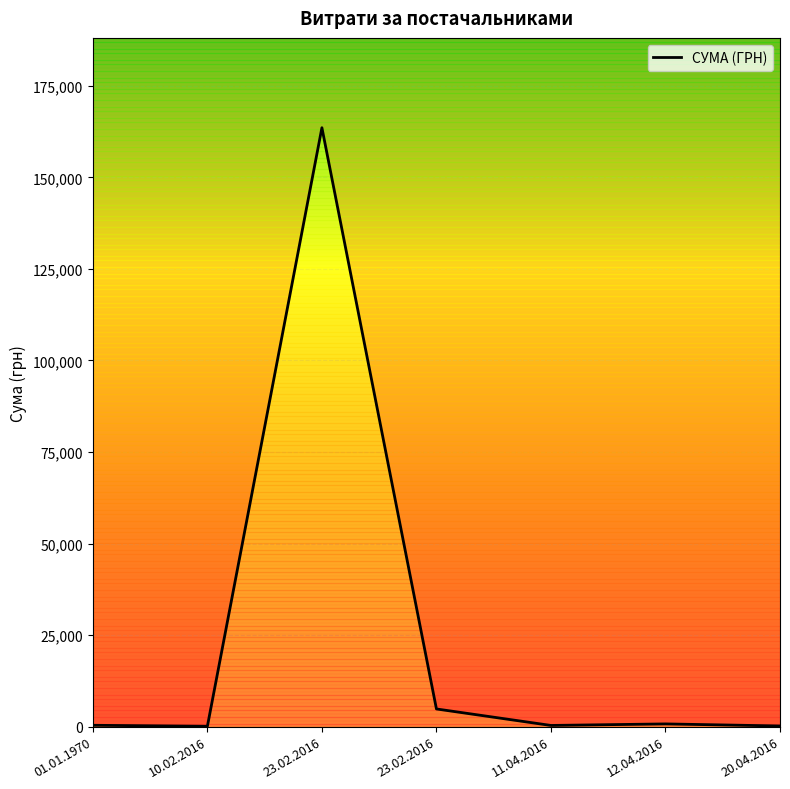

True or false: the data has more than 2 interior local peaks.

False